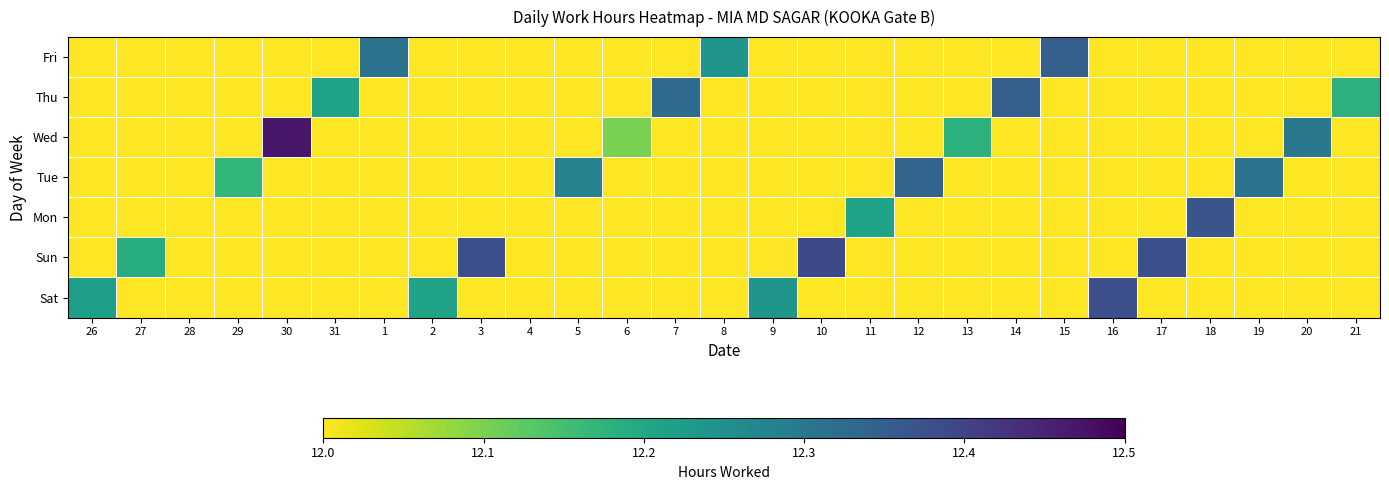

Which has a higher value, 6 or 16?

16